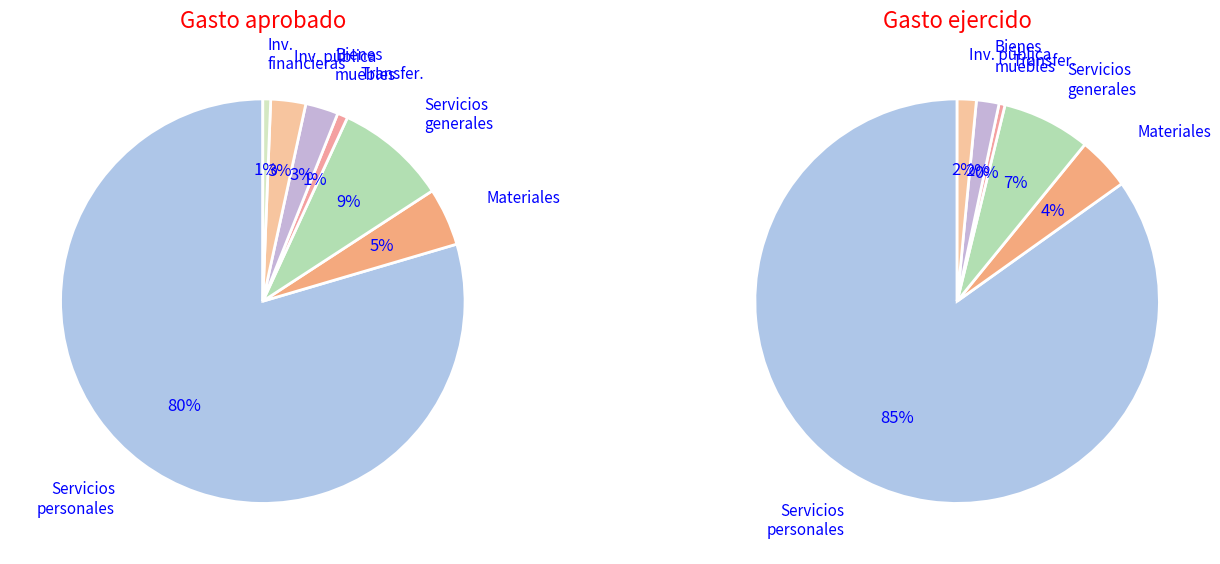

What percentage is the Servicios generales slice, to the nearest percent?

7%